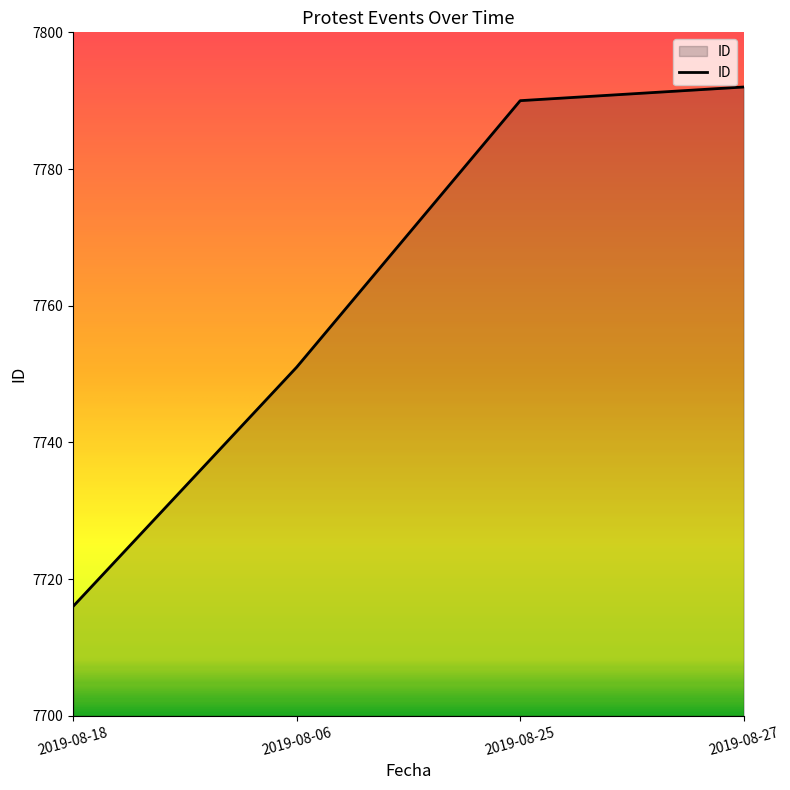

What is the sum of all values?

31049